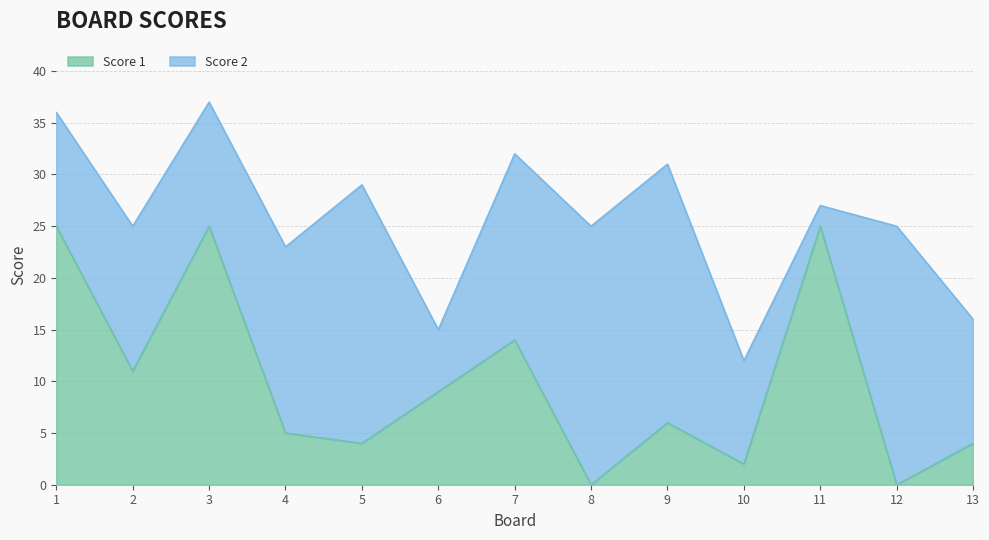

True or false: the data shows 1 at 10.

False